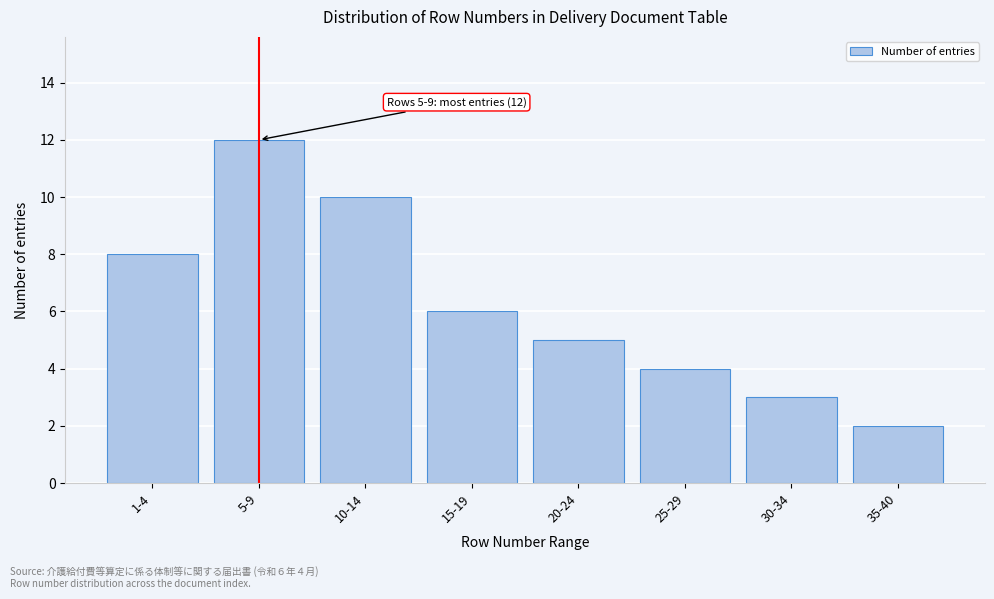

Reading left to right, transcribe all the data shown in this chart.

1-4=8	5-9=12	10-14=10	15-19=6	20-24=5	25-29=4	30-34=3	35-40=2